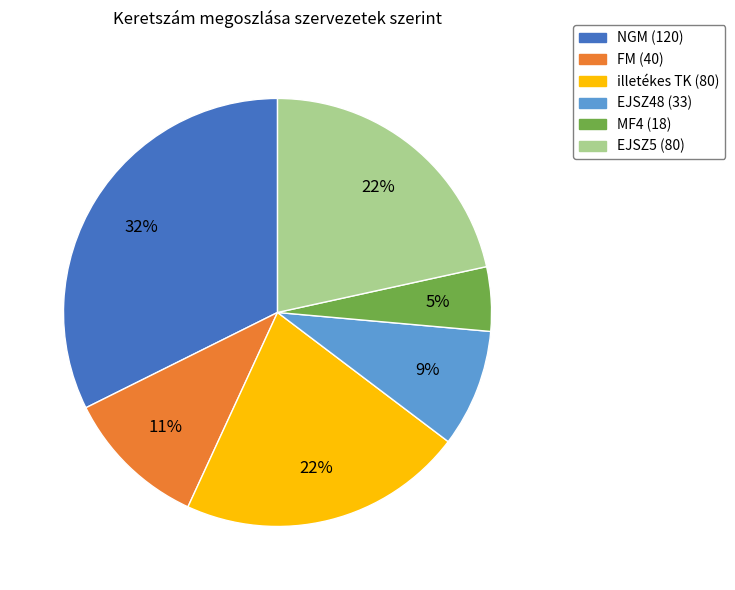

Is there a majority slice in this chart?

No